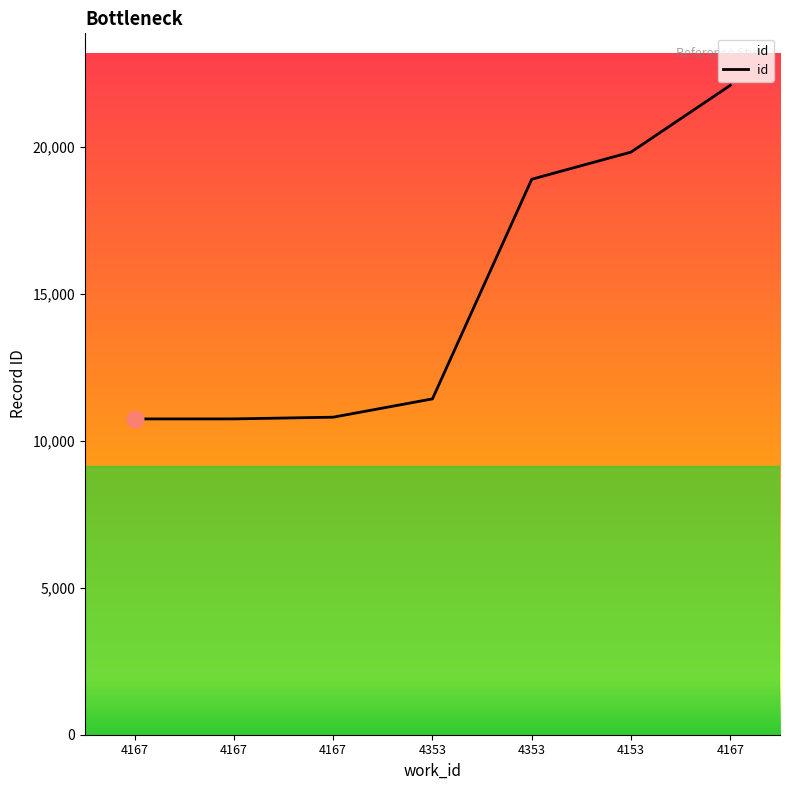

Does the chart have visible grid lines?

No